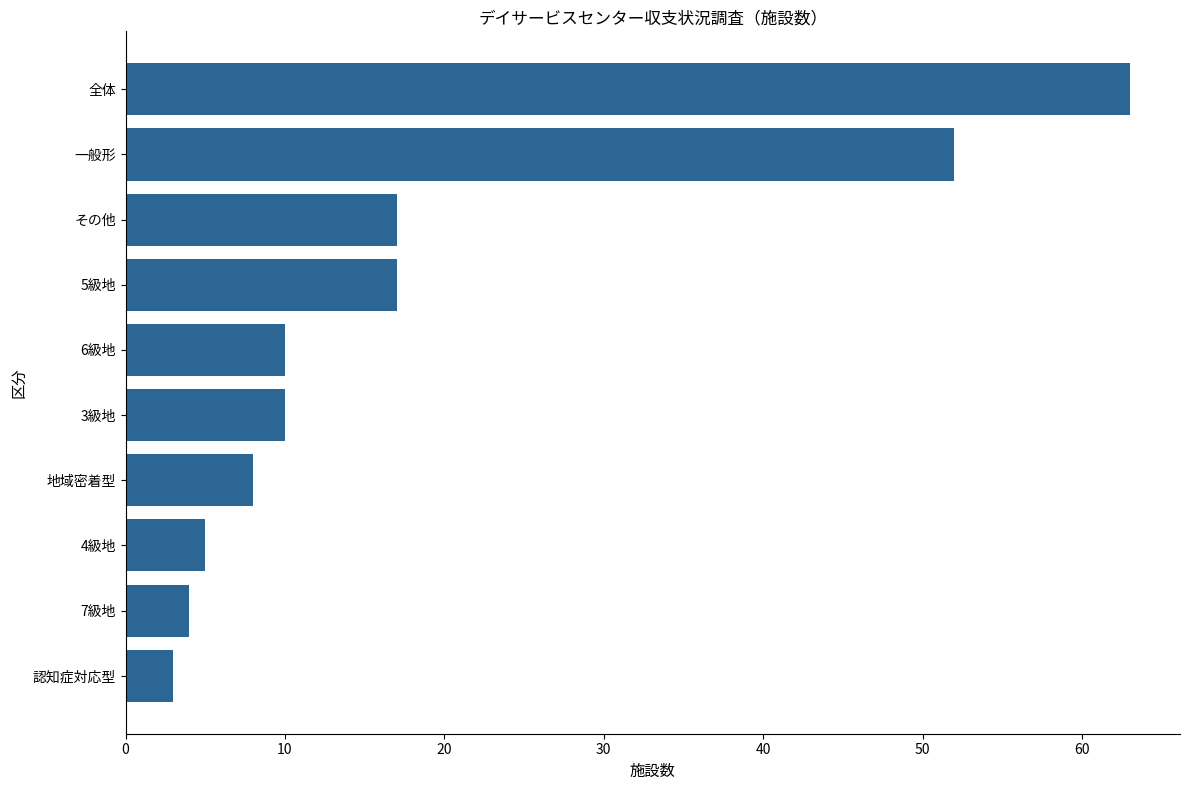

How many categories are shown in the chart?

10